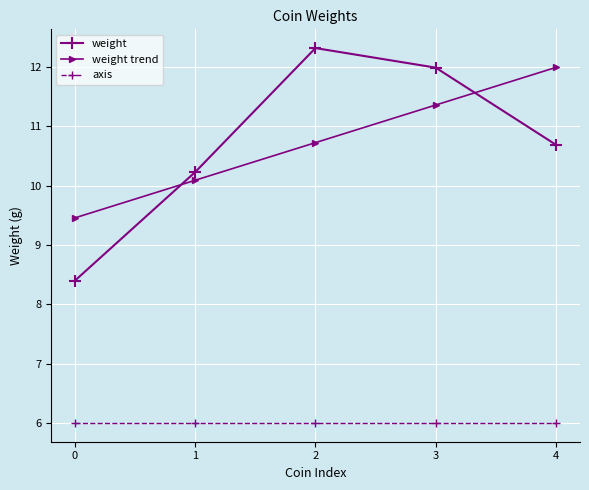

Does the chart have visible grid lines?

Yes